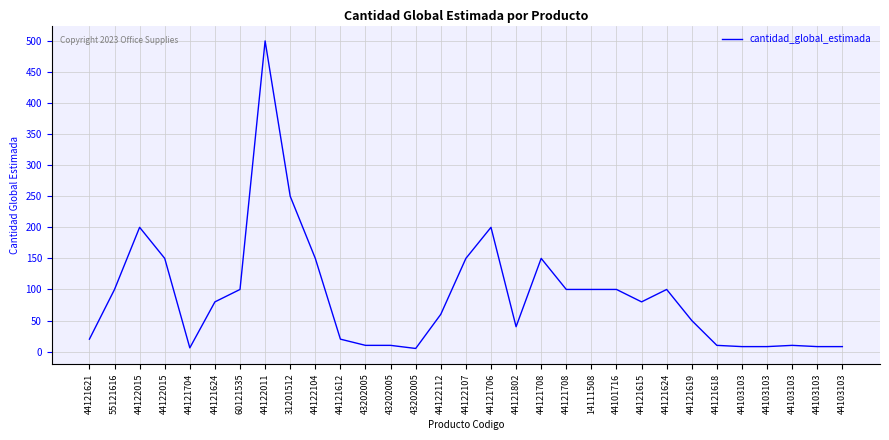

True or false: there are more than 2 points higher than both neighbors.

True